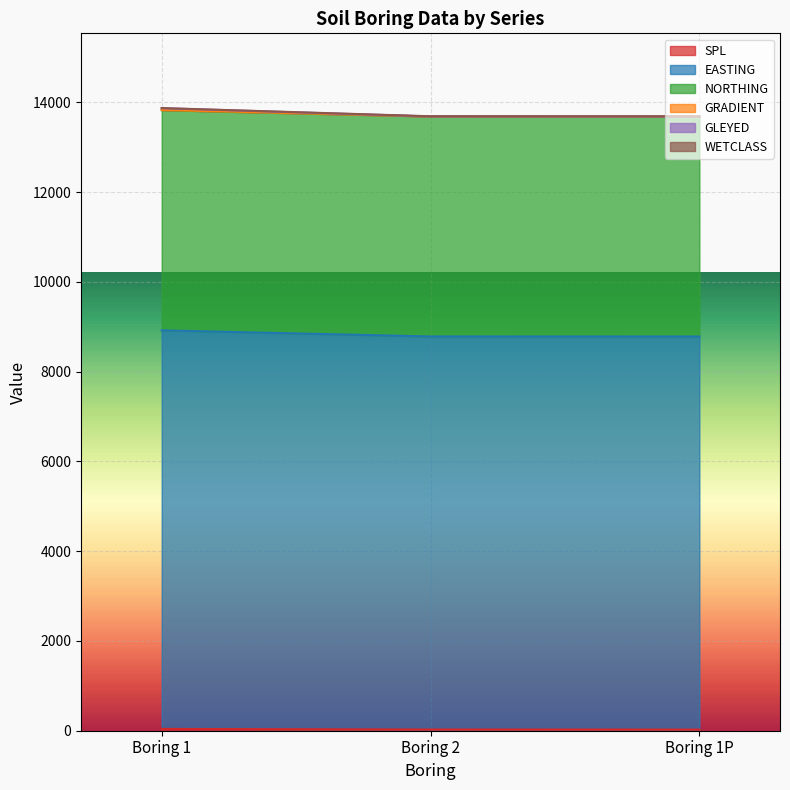

What is the label of the 1st point from the right?

Boring 1P